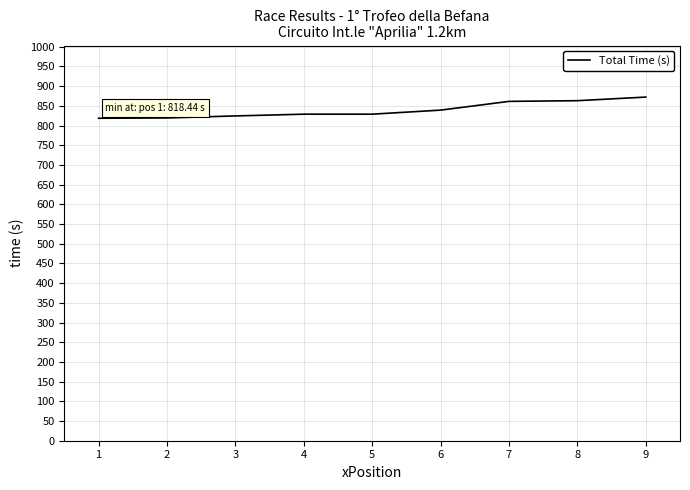

At which label is the value closest to 845?

6